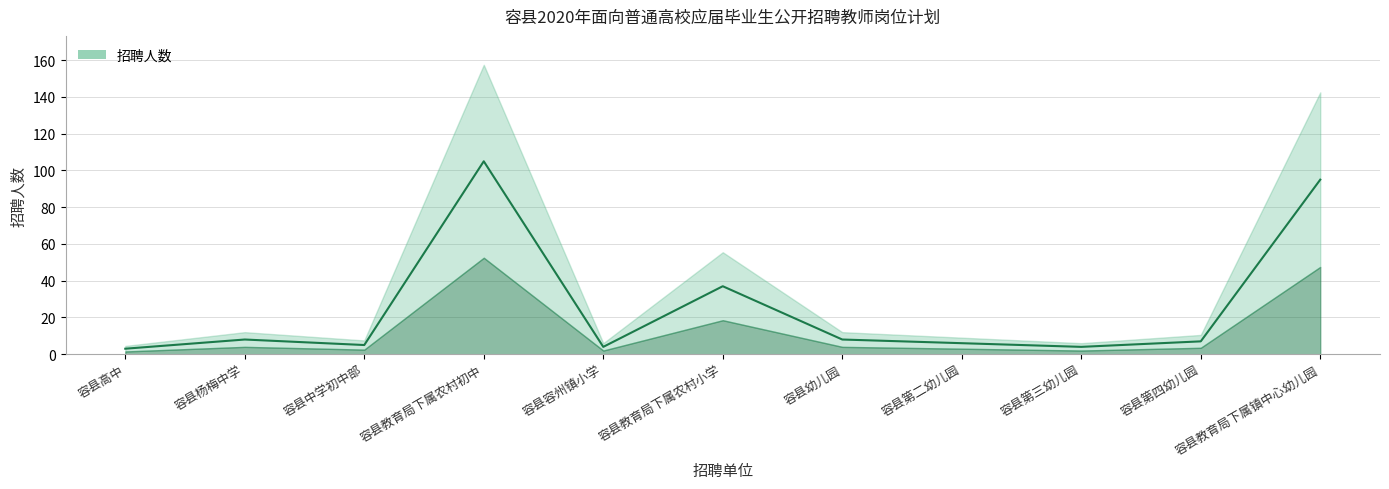

What is the difference between the maximum and minimum values?

102